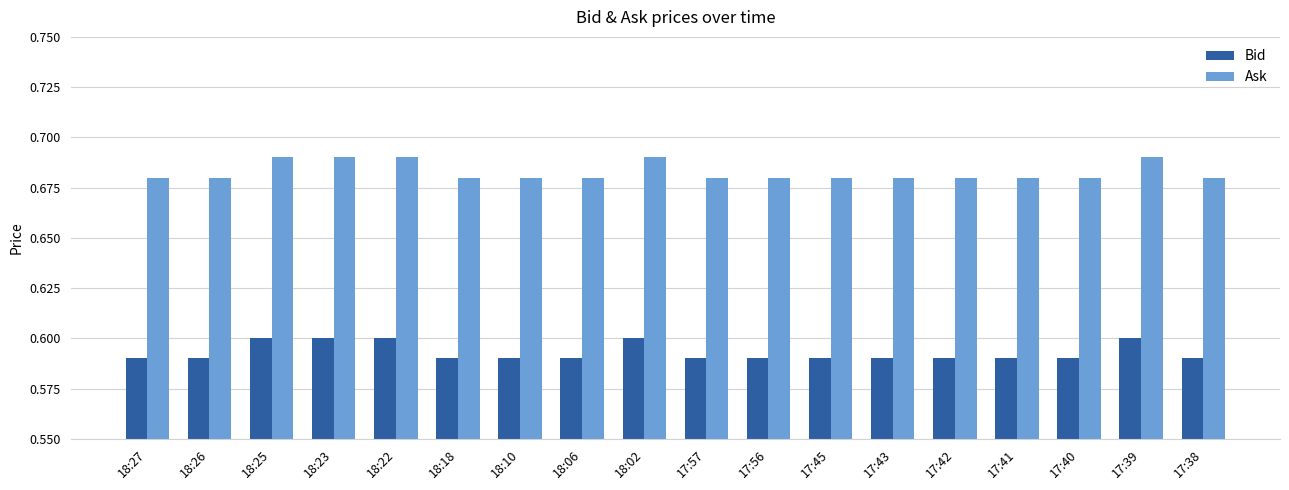

Are the bars horizontal?

No